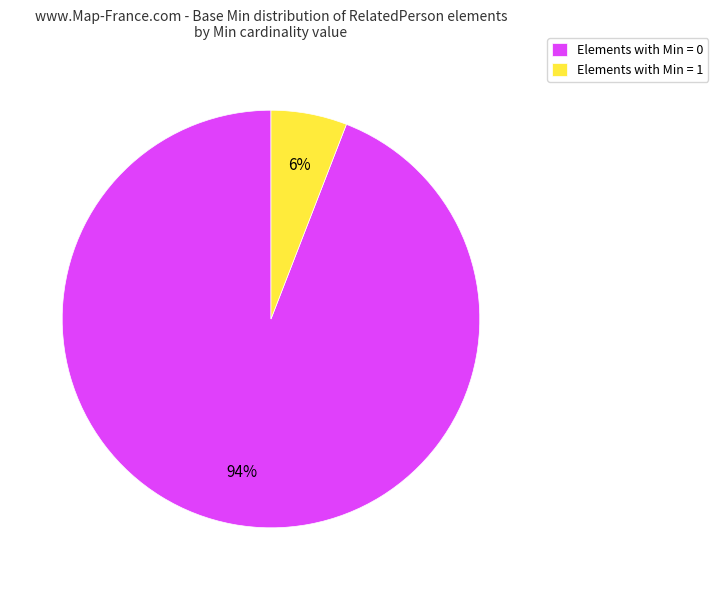

True or false: Elements with Min = 1 accounts for 1% of the total.

False